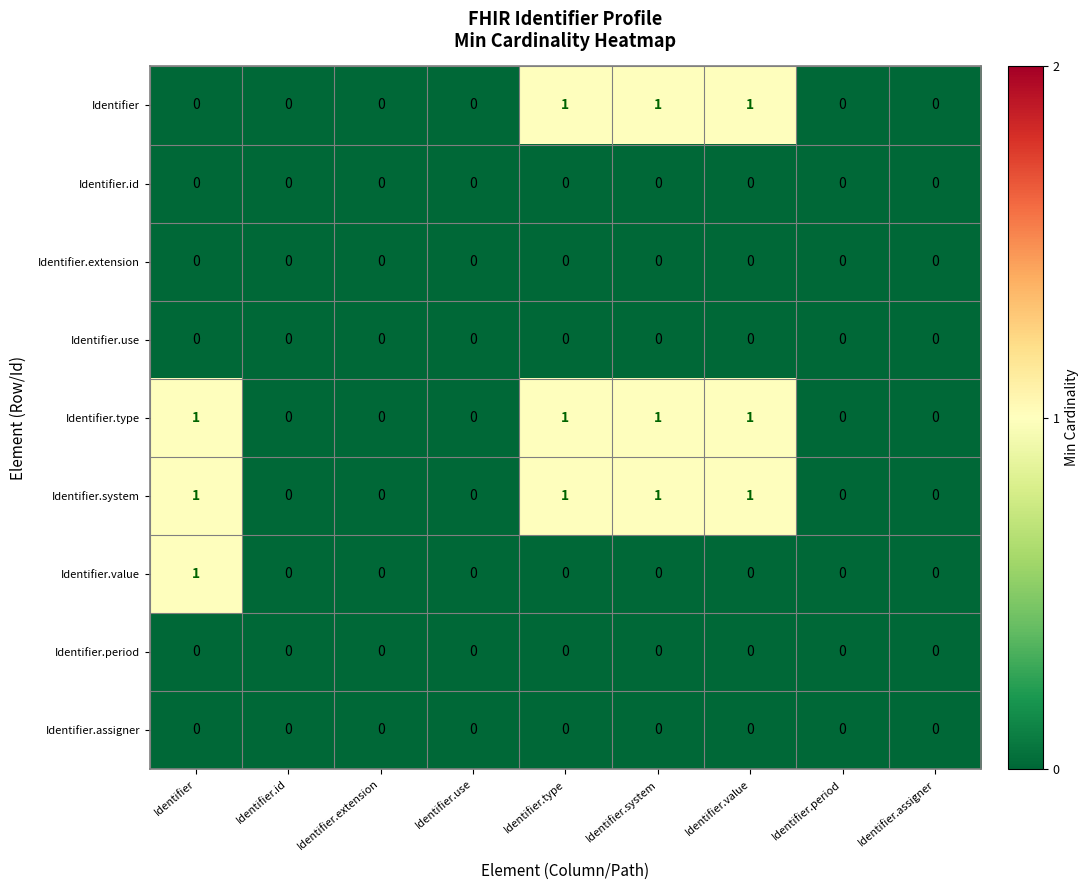

What is the difference between the highest and lowest values at Identifier.system?

1